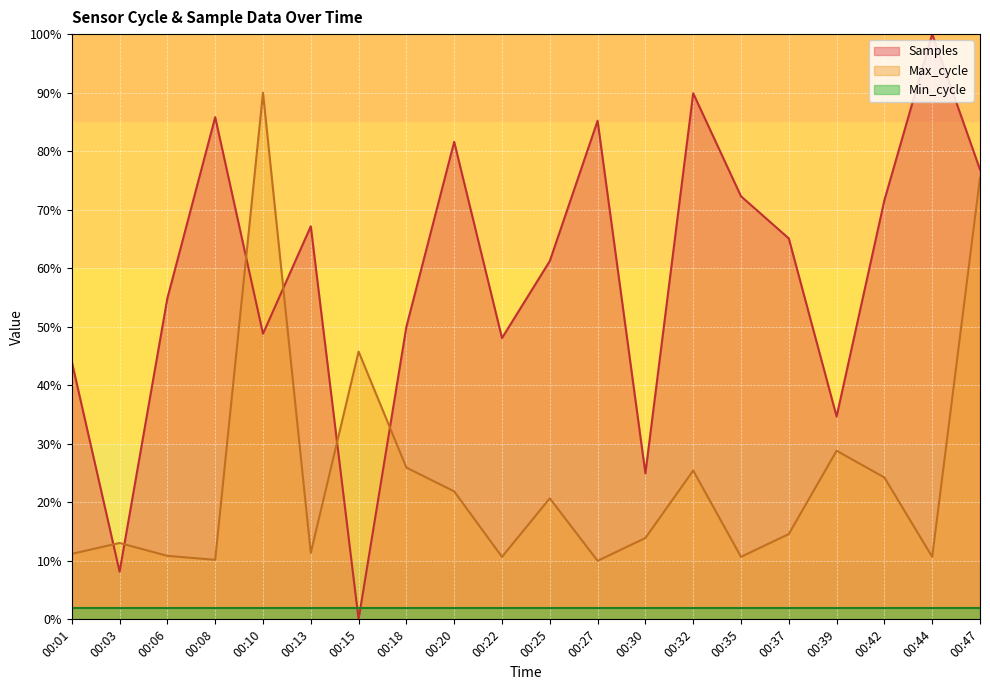

Which category has the highest value across all series?

00:44